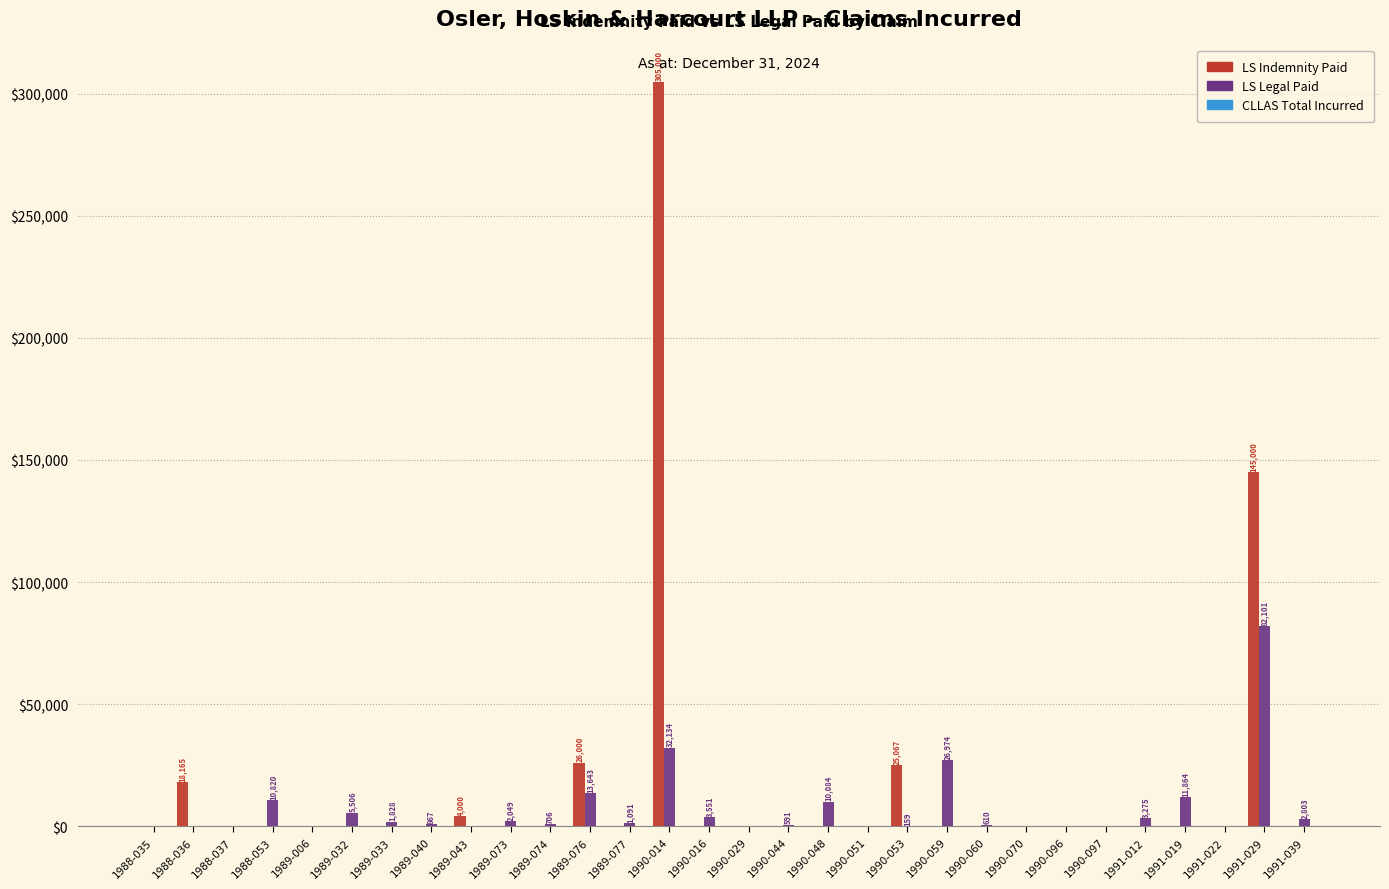

The value of LS Legal Paid at 1989-006 is 0.0. True or false?

True